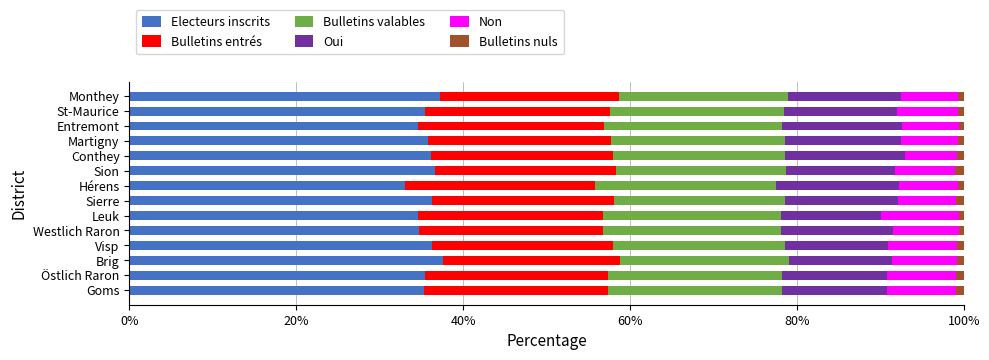

What are all the series names shown in the legend?

Electeurs inscrits, Bulletins entrés, Bulletins valables, Oui, Non, Bulletins nuls